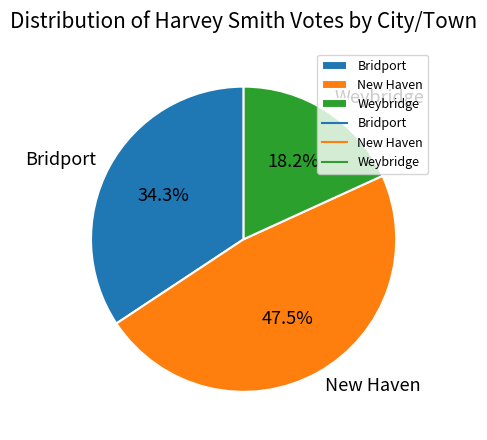

To the nearest percent, what is the difference between the largest and smallest slice percentages?

29%